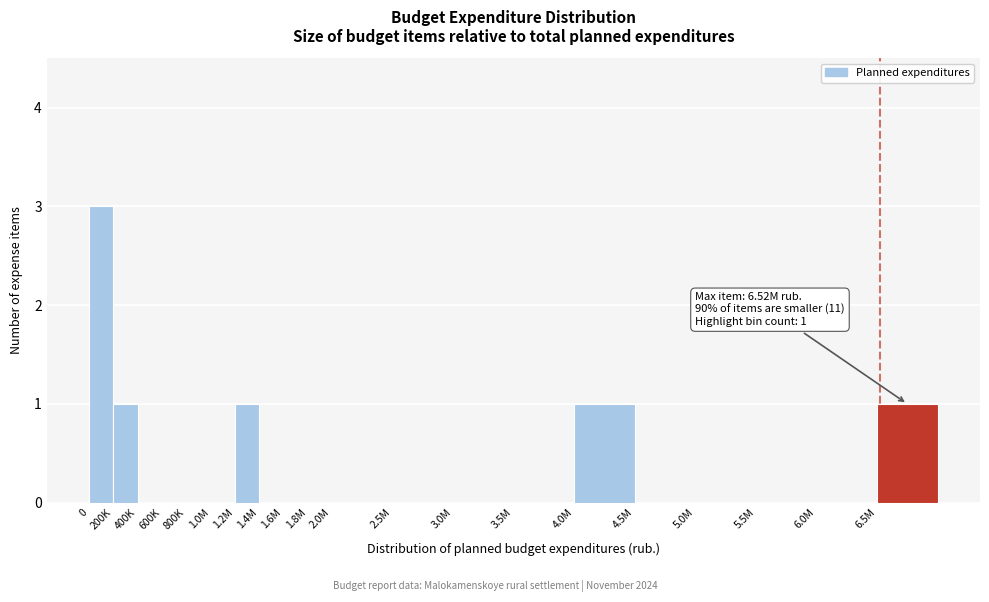

Reading left to right, transcribe all the data shown in this chart.

0=3	200K=1	400K=0	600K=0	800K=0	1.0M=0	1.2M=1	1.4M=0	1.6M=0	1.8M=0	2.0M=0	2.5M=0	3.0M=0	3.5M=0	4.0M=1	4.5M=0	5.0M=0	5.5M=0	6.0M=0	6.5M=1